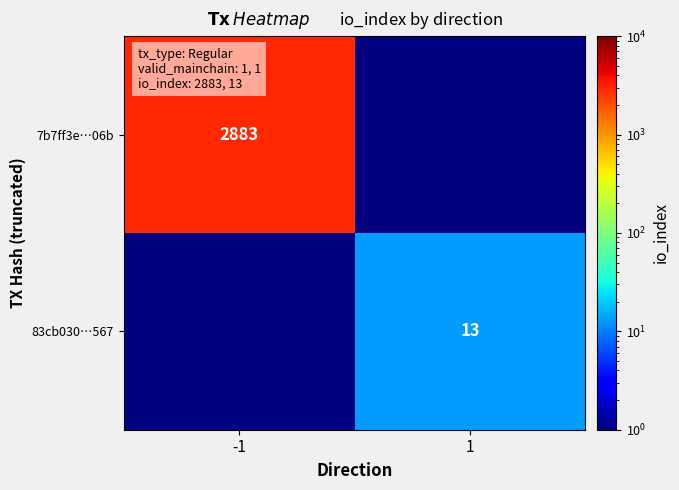

The value of 83cb030…567 at 1 is 19. True or false?

False